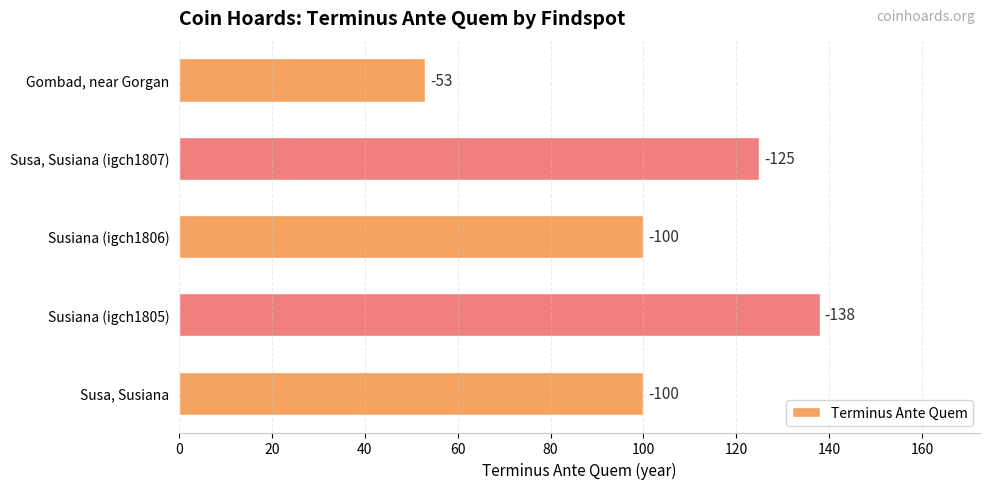

How many bars are there in total?

5